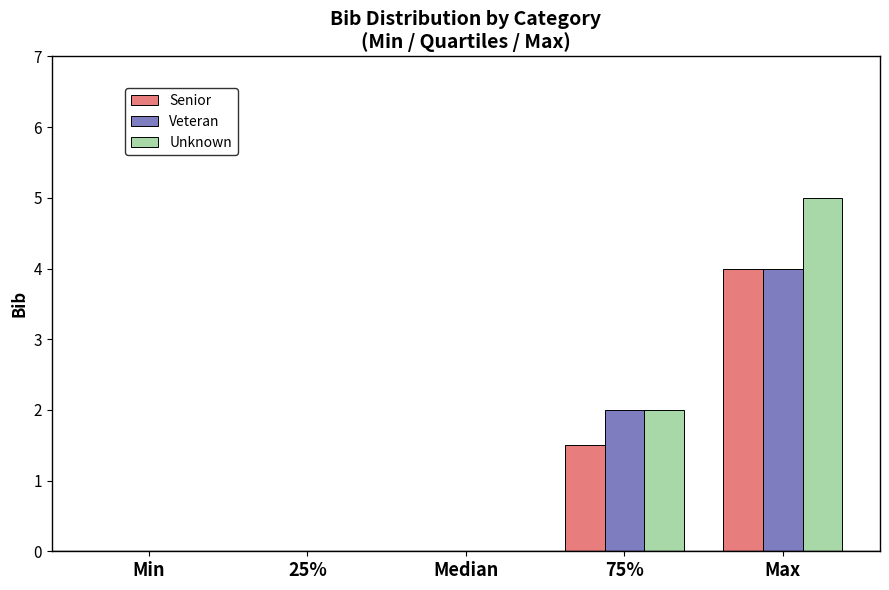

Reading right to left, what are all the values shown in this chart?

Senior: Max=4.0	75%=1.5	Median=0.0	25%=0.0	Min=0.0
Veteran: Max=4.0	75%=2.0	Median=0.0	25%=0.0	Min=0.0
Unknown: Max=5.0	75%=2.0	Median=0.0	25%=0.0	Min=0.0